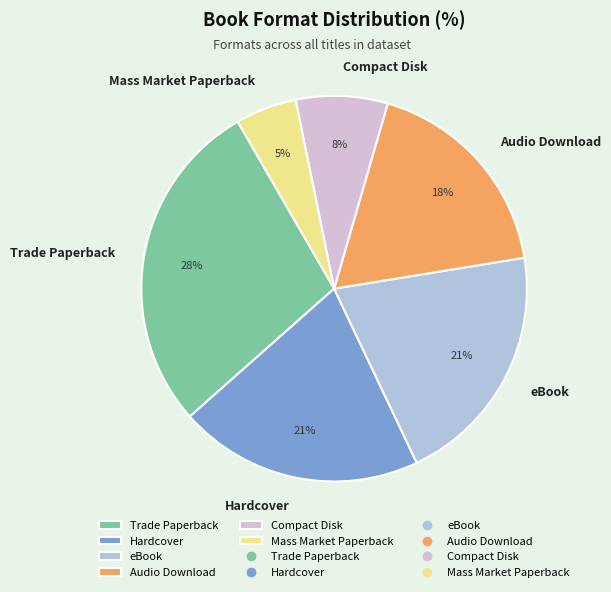

True or false: Compact Disk accounts for 8% of the total.

True